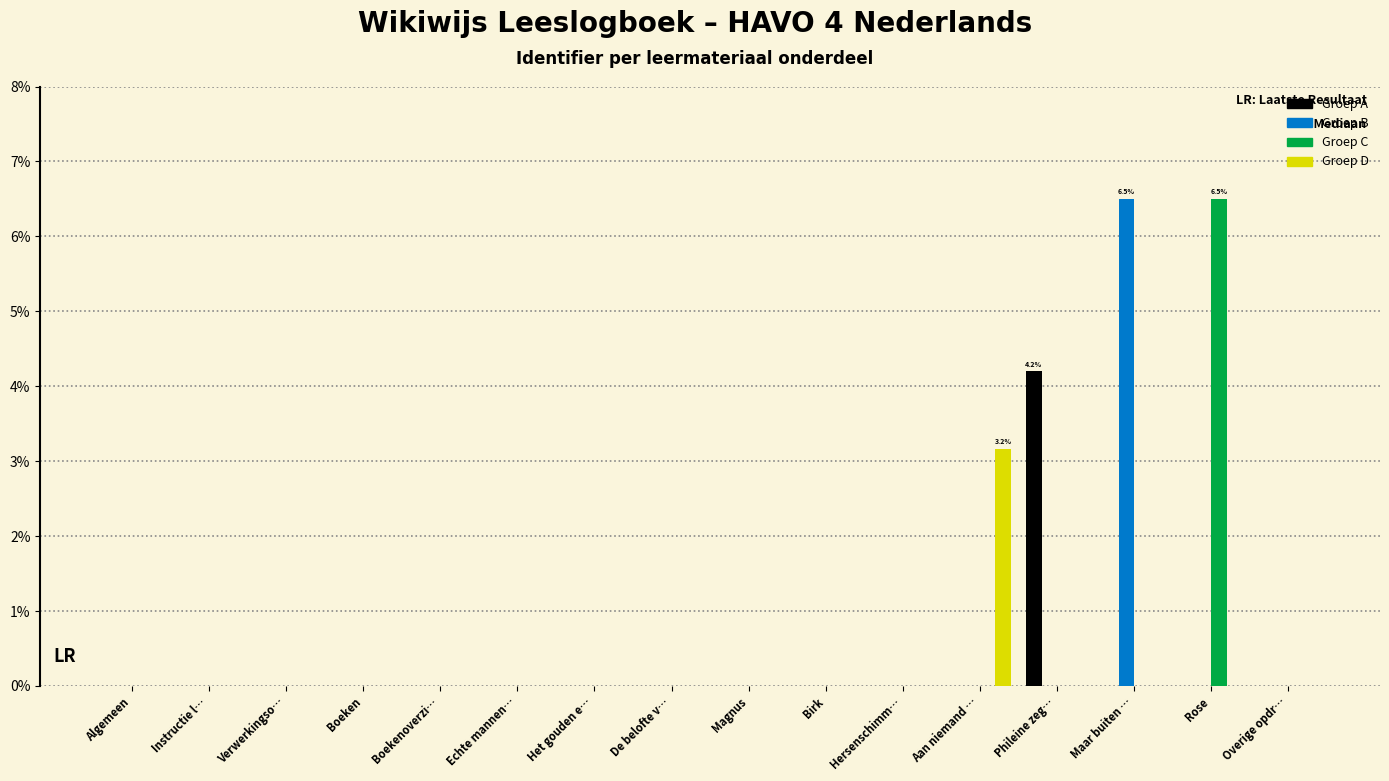

What is the average value of the Groep B series?

0.4